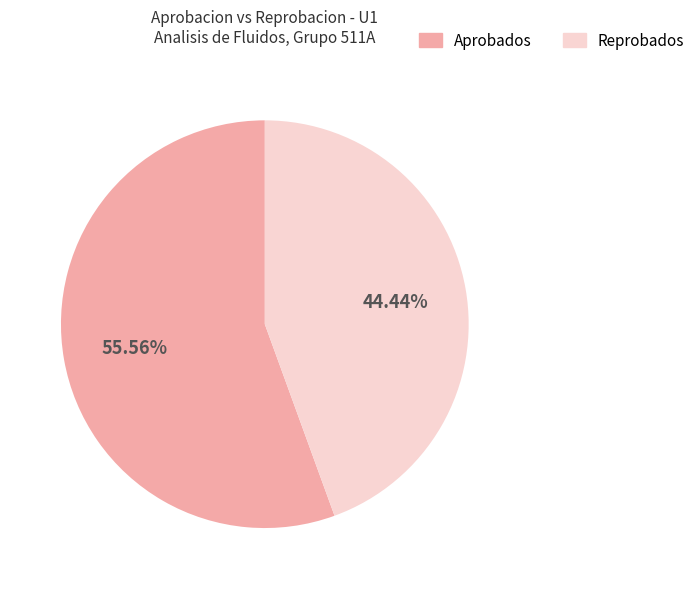

How many slices are in this pie chart?

2